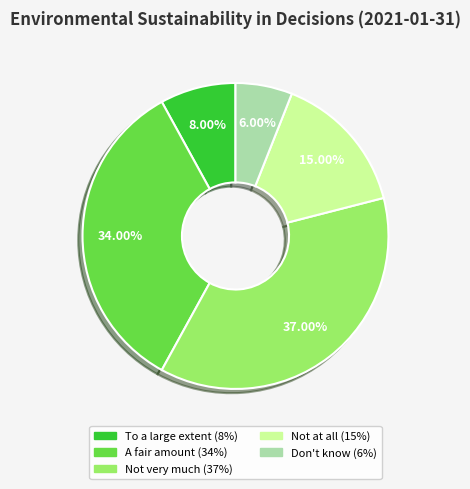

What percentage is the Not very much slice, to the nearest percent?

37%